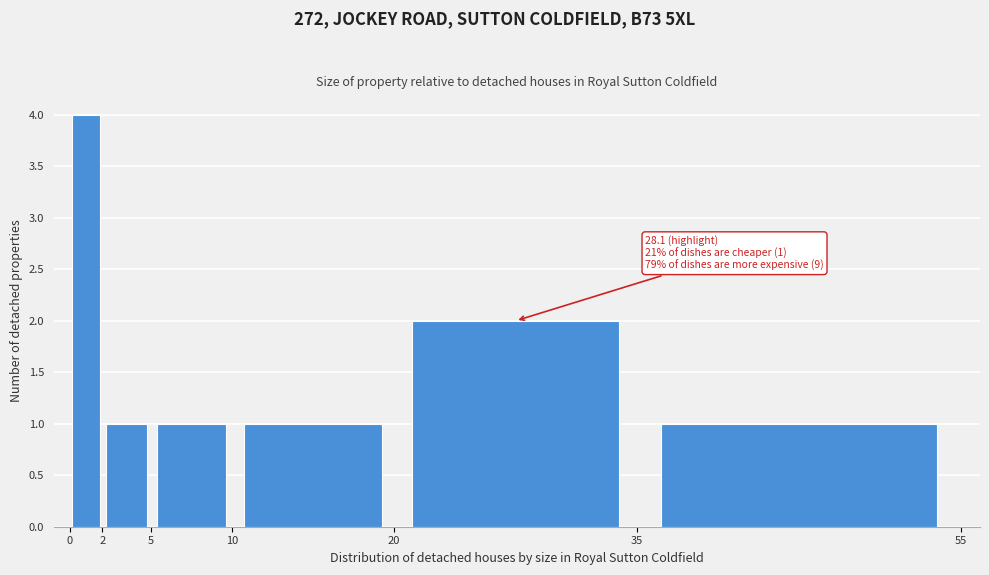

Which range on the x-axis has the tallest bar?

0 to 2